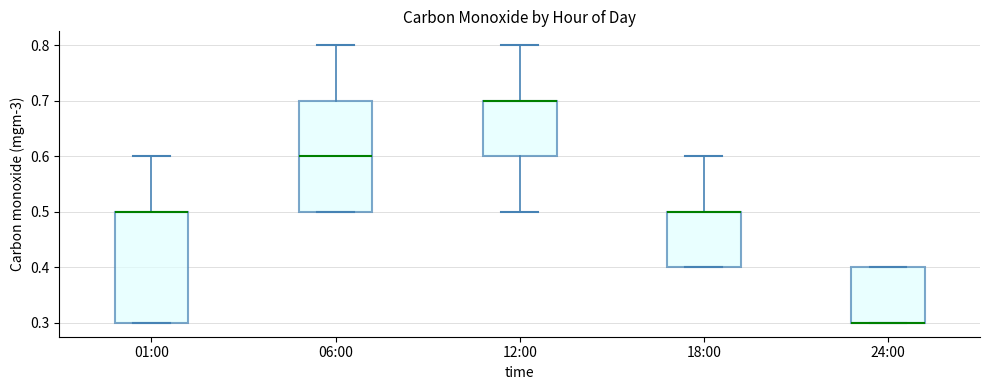

Reading left to right, read every box against the y-axis: the position of its median line, the range the box covers, and the ends of its whiskers. The values are not printed on the chart, so give them approximately, as read against the axis.

01:00: median 0.5 (drawn on the box's upper edge), box 0.3 to 0.5, whiskers 0.3 to 0.6
06:00: median 0.6, box 0.5 to 0.7, whiskers 0.5 to 0.8
12:00: median 0.7 (drawn on the box's upper edge), box 0.6 to 0.7, whiskers 0.5 to 0.8
18:00: median 0.5 (drawn on the box's upper edge), box 0.4 to 0.5, whiskers 0.4 to 0.6
24:00: median 0.3 (drawn on the box's lower edge), box 0.3 to 0.4, whiskers 0.3 to 0.4